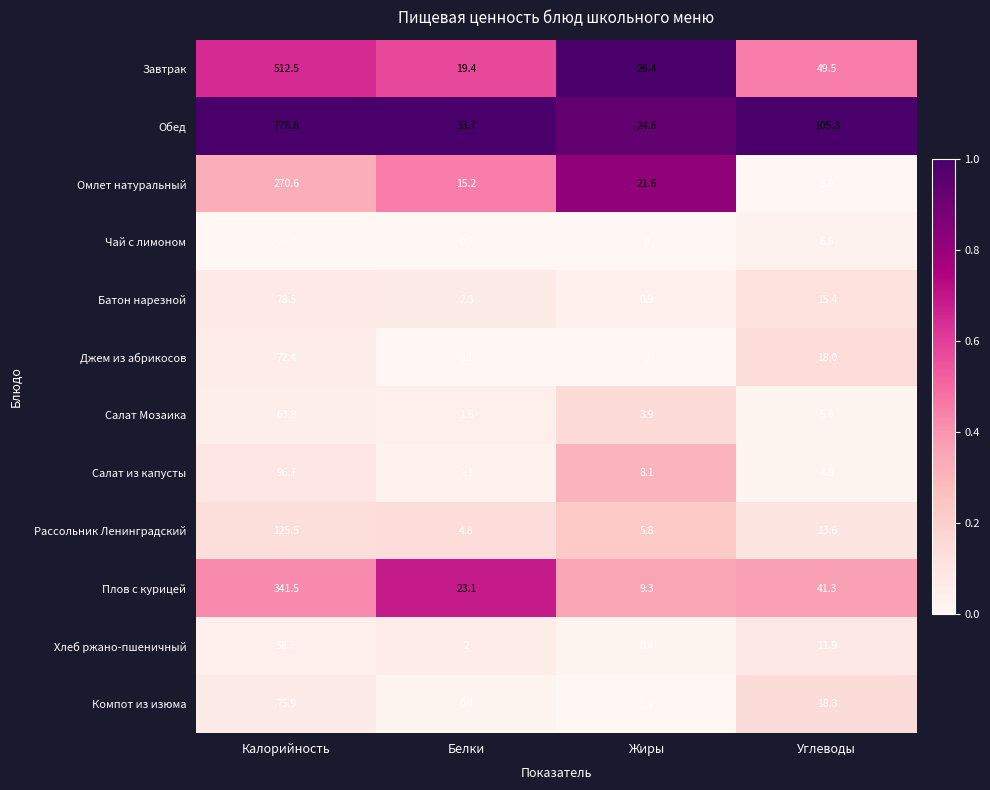

At which category does the chart reach its peak across all series?

Калорийность